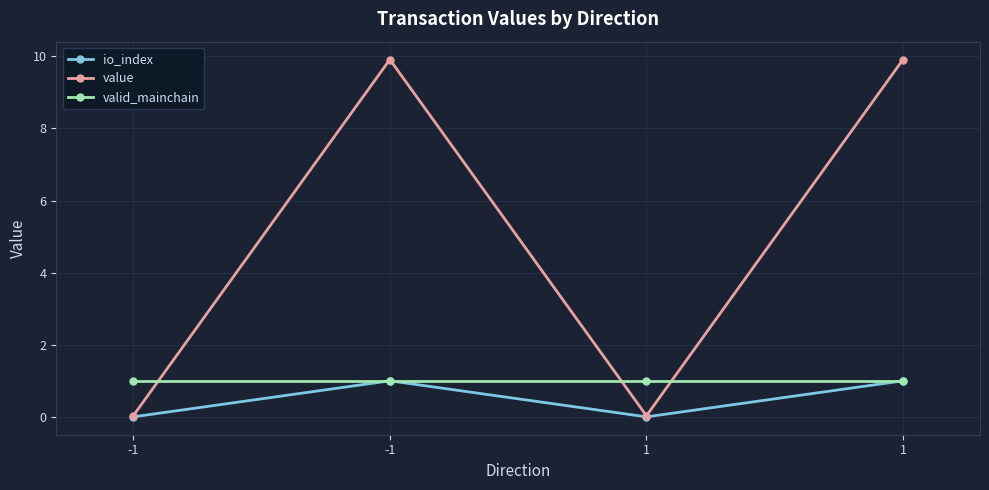

How many lines are shown in the chart?

3